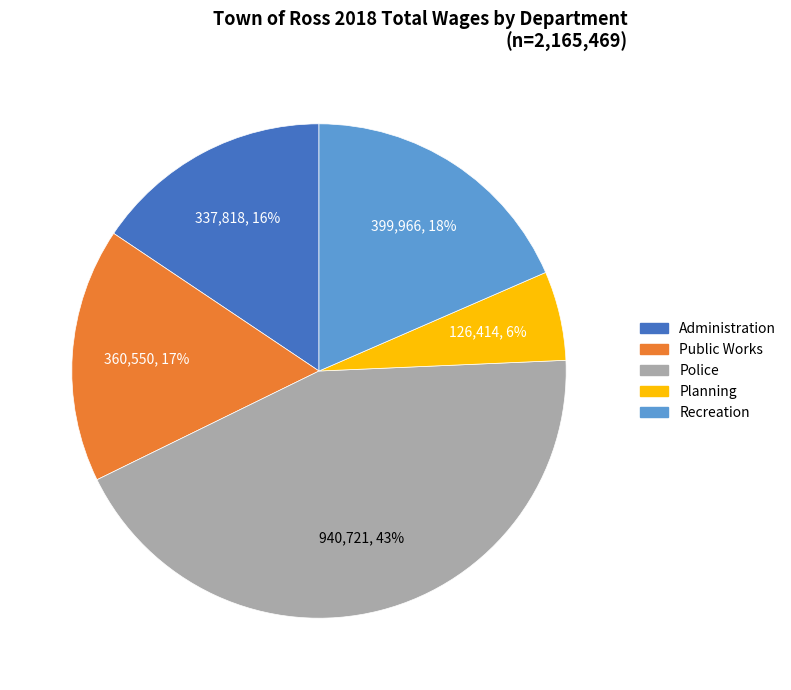

Does any single category account for the majority?

No